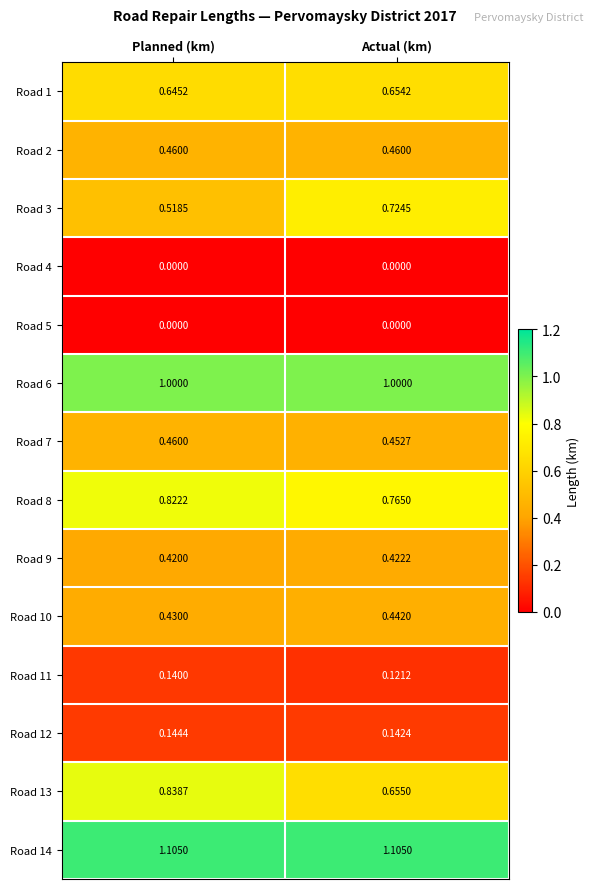

Is the value of Road 9 at Planned (km) greater than the value of Road 8 at Planned (km)?

No